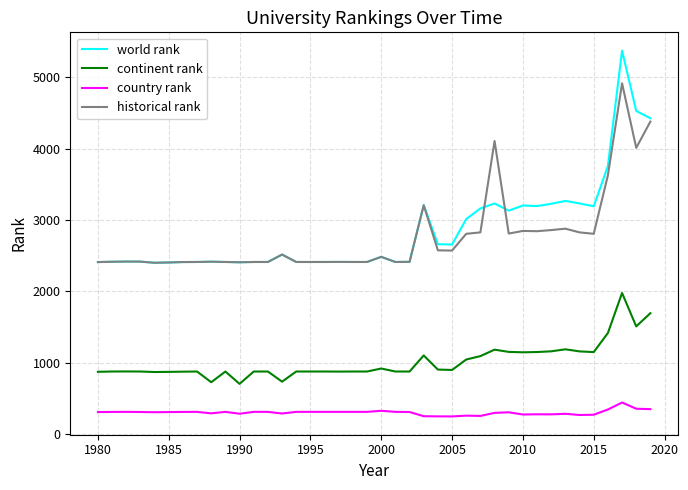

What are all the series names shown in the legend?

world rank, continent rank, country rank, historical rank